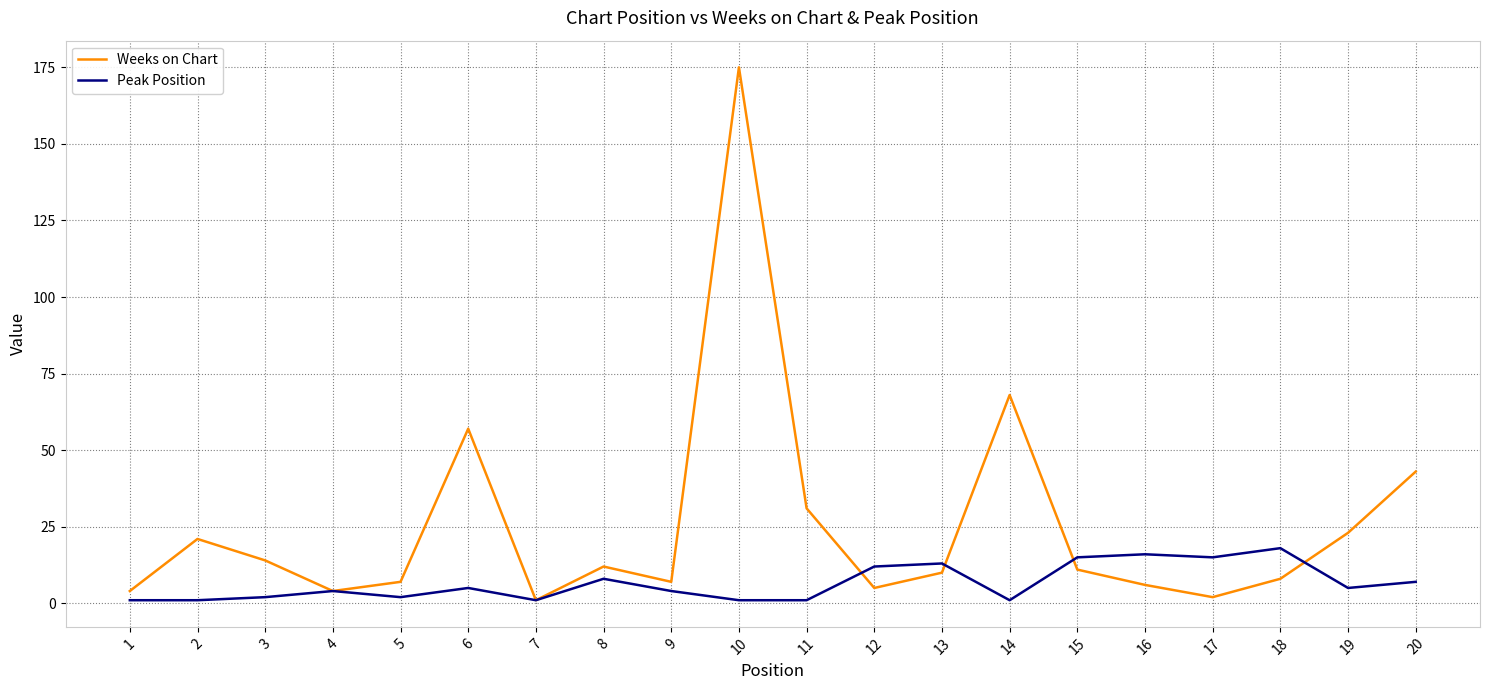

At which category does Weeks on Chart reach its first local valley?

4